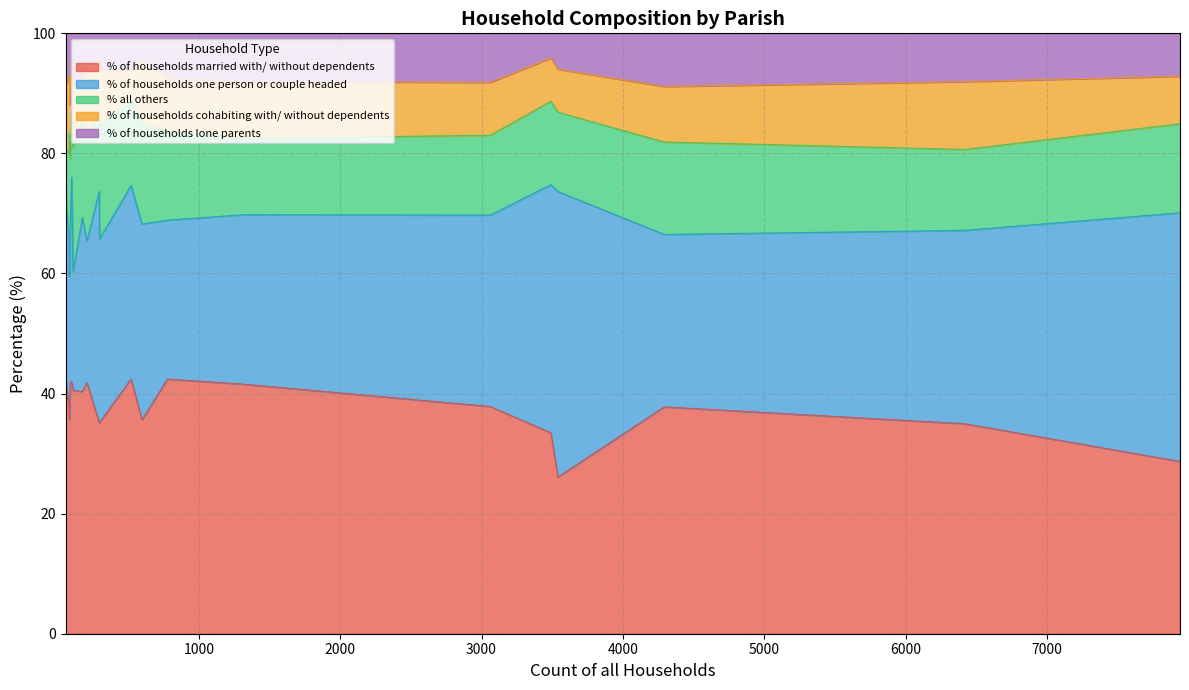

What is the lowest value of the % of households married with/ without dependents series?

26.1